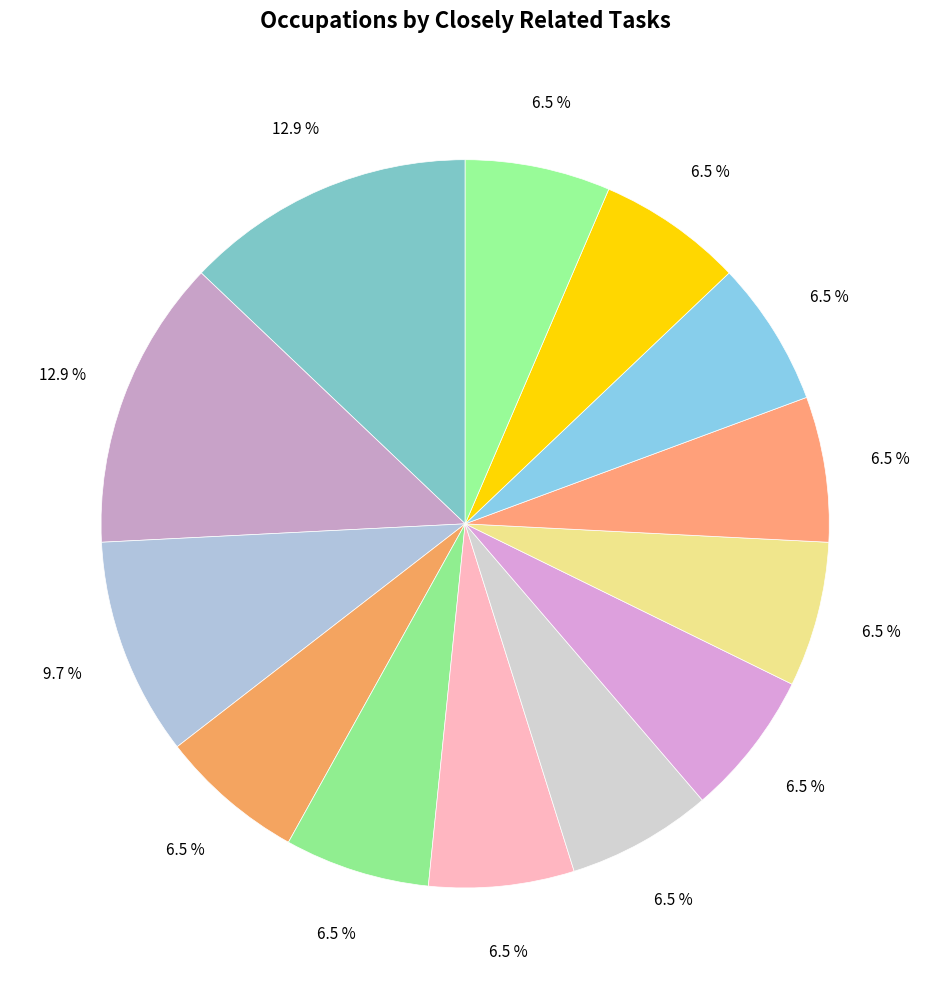

Count the number of slices in the pie.

13